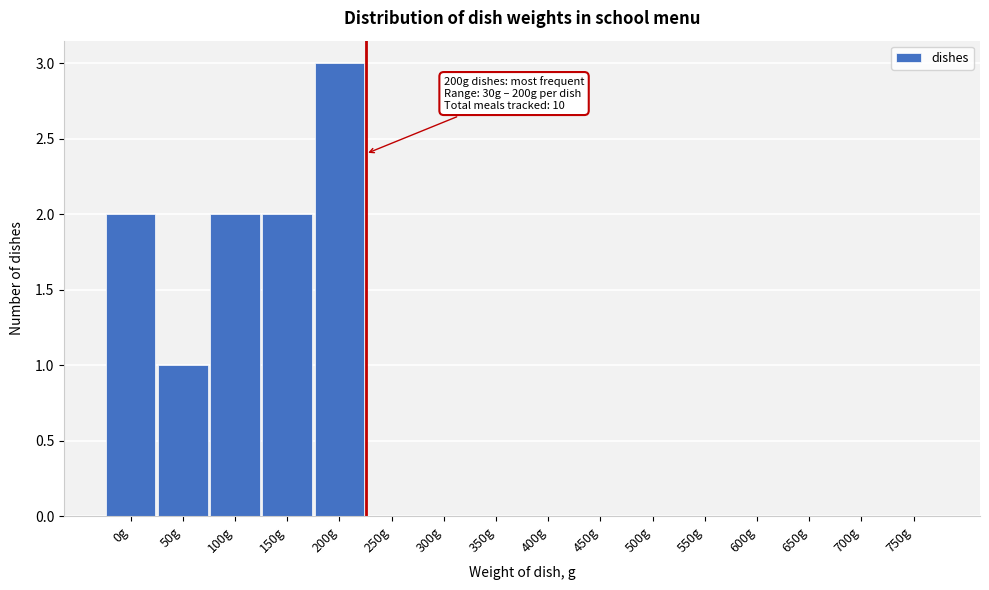

Reading left to right, transcribe all the data shown in this chart.

0g=2	50g=1	100g=2	150g=2	200g=3	250g=0	300g=0	350g=0	400g=0	450g=0	500g=0	550g=0	600g=0	650g=0	700g=0	750g=0